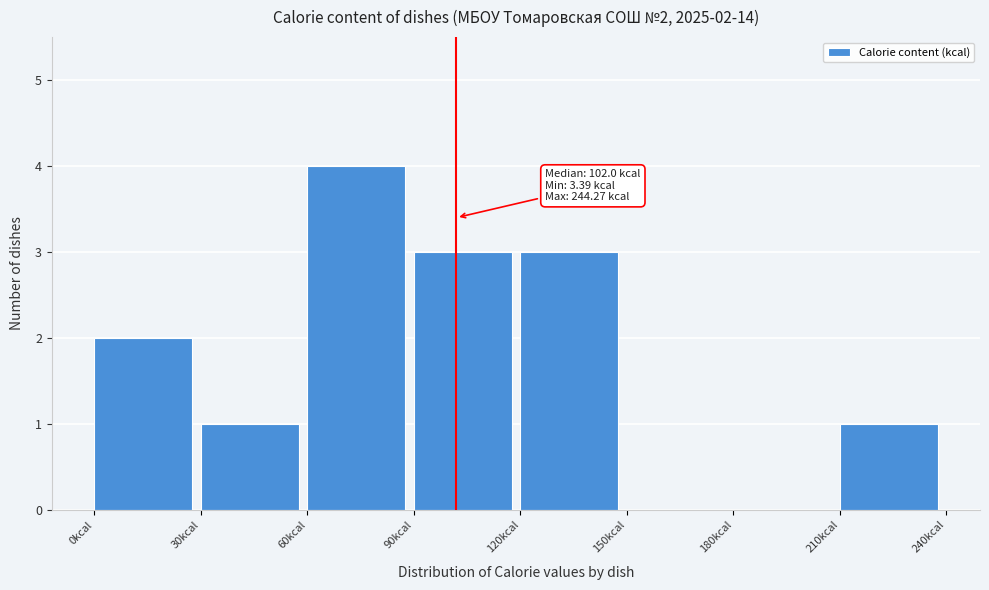

Over which range of the x-axis is the bar tallest?

60 to 90